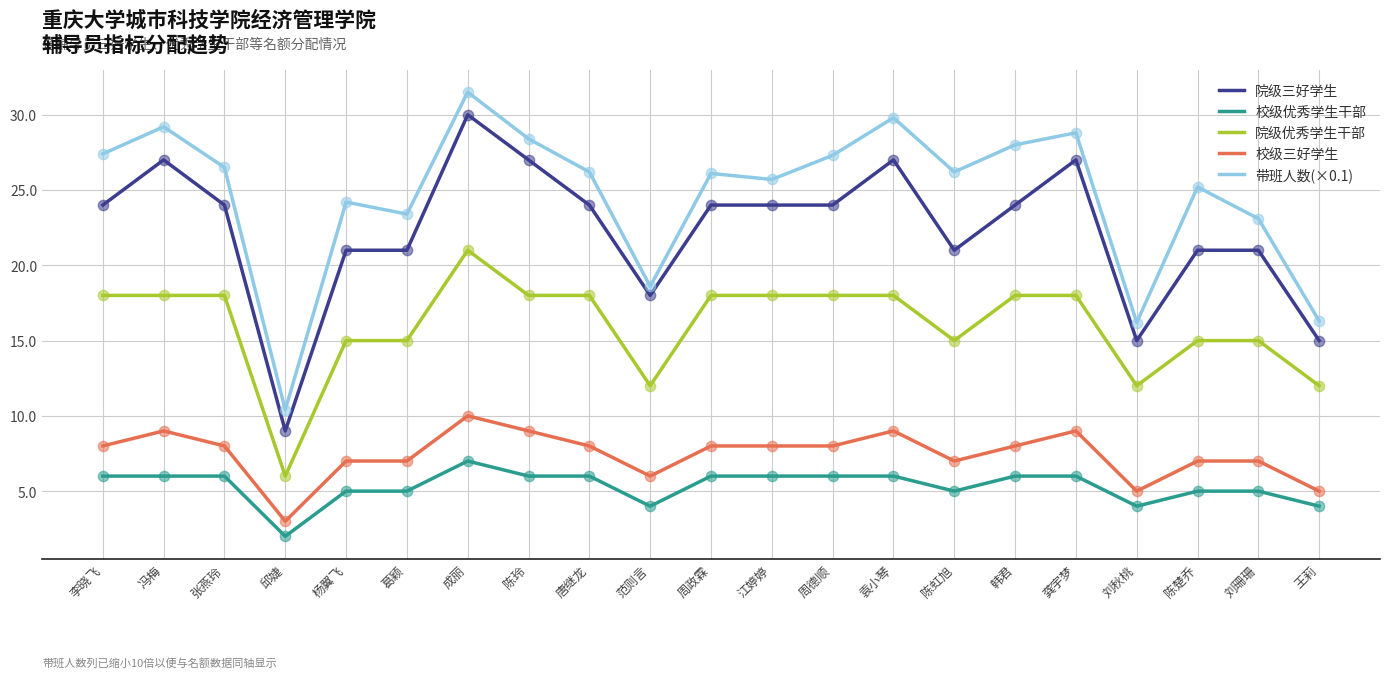

At which category is the sum across all series the highest?

成丽